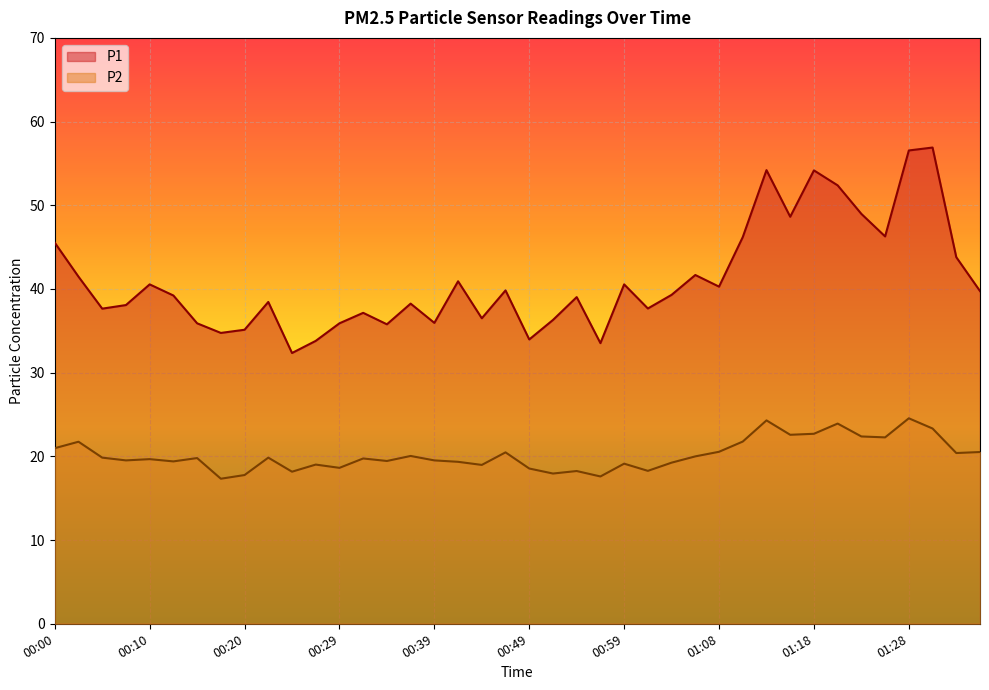

Rank the series by their maximum value, from highest to lowest.

P1, P2